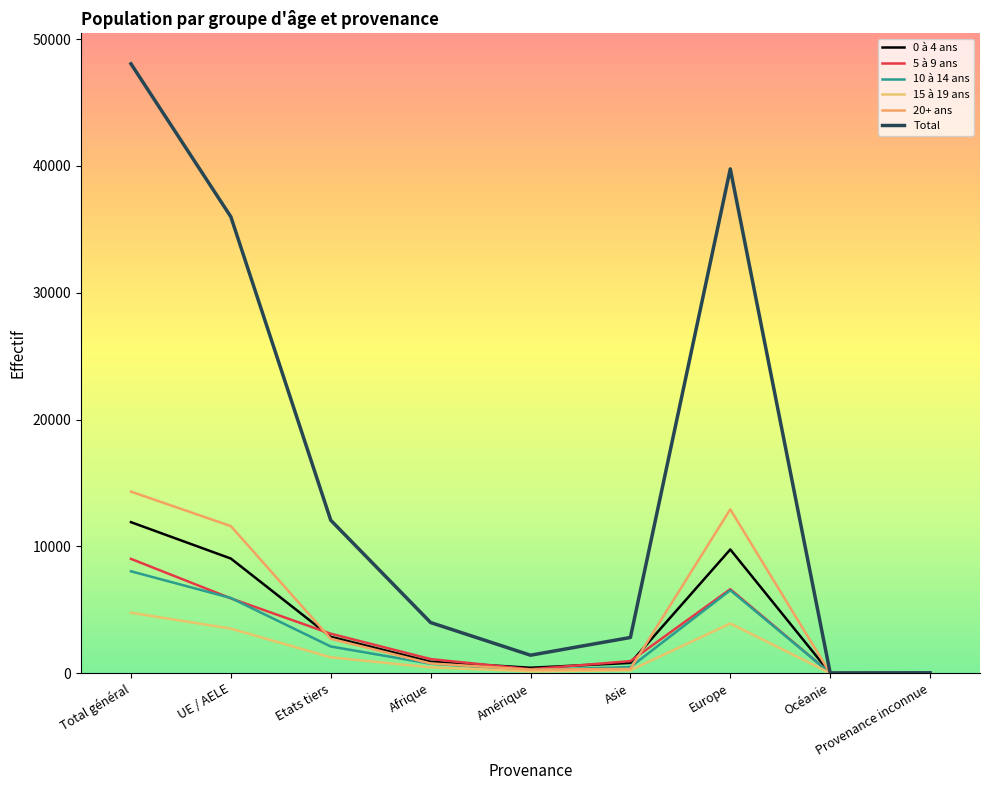

How many lines are shown in the chart?

6